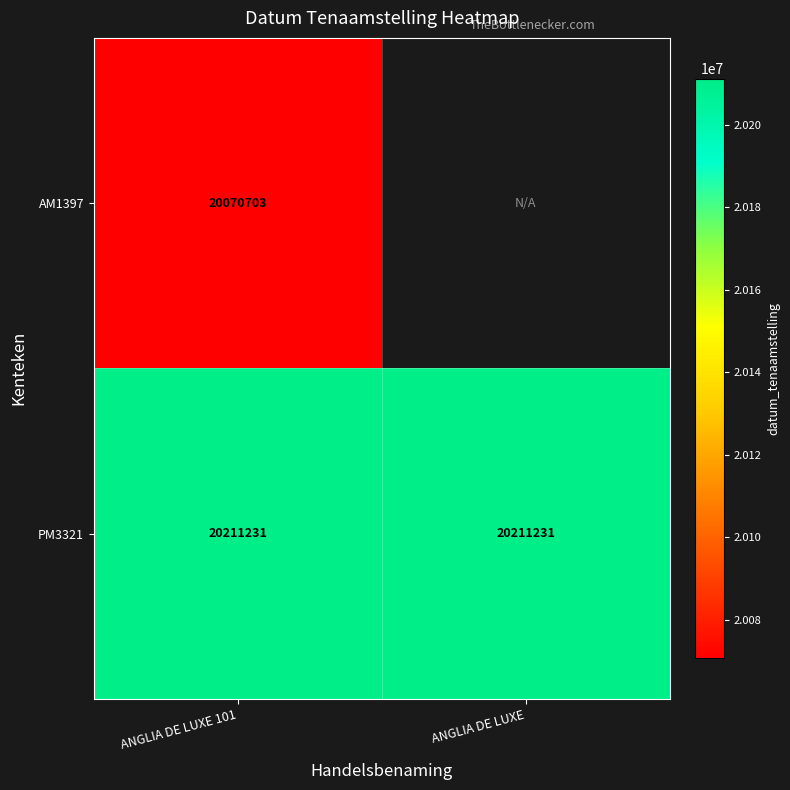

At ANGLIA DE LUXE 101, list the series in order from smallest to largest.

AM1397, PM3321